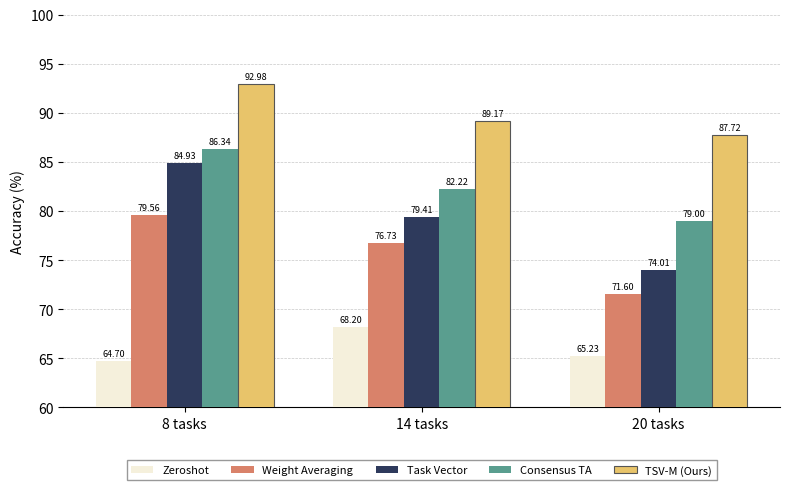

True or false: Task Vector has a value of 115.2 at 14 tasks.

False